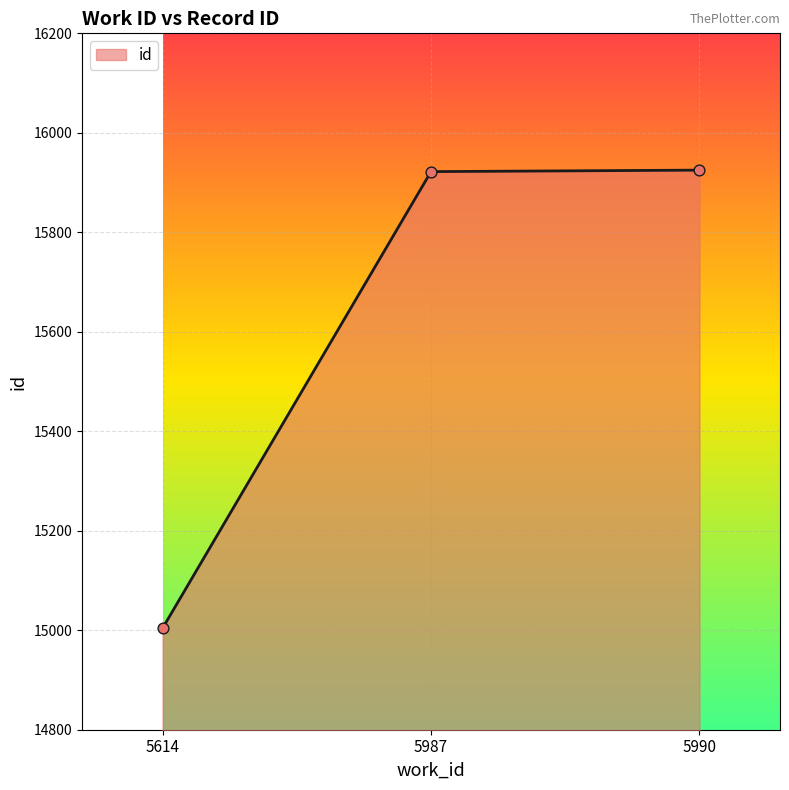

What is the change in value from 5987 to 5990?

+3